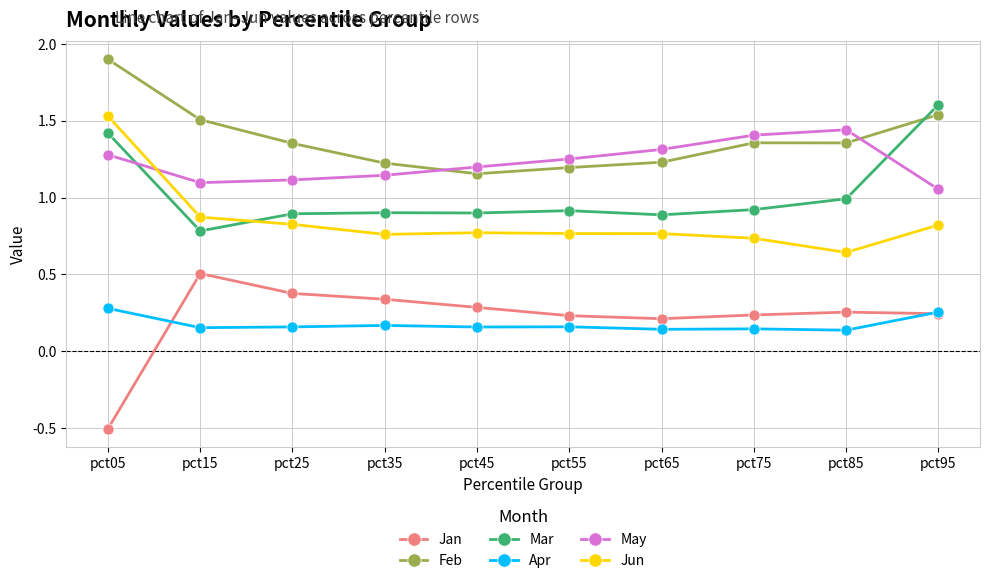

Rank the series at pct65 from lowest to highest value.

Apr, Jan, Jun, Mar, Feb, May